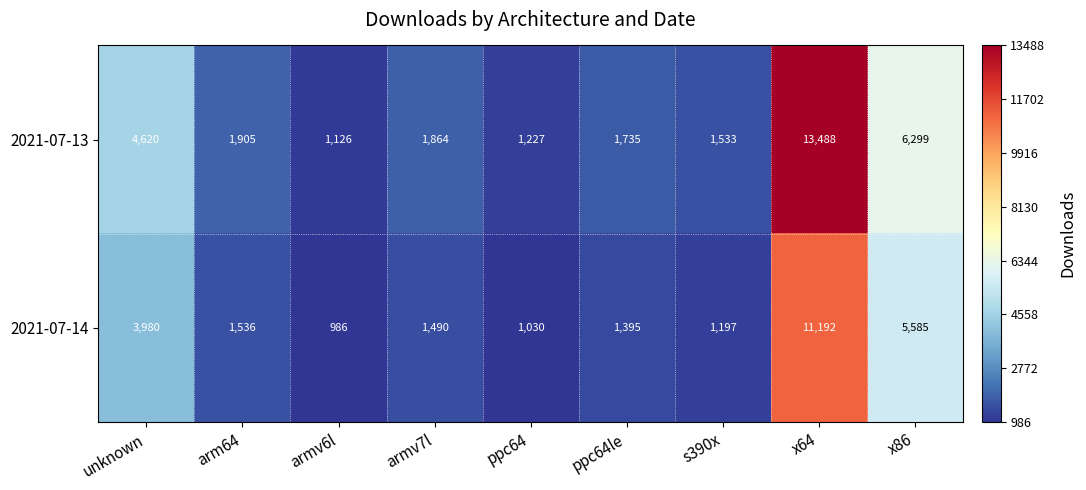

What is the smallest value displayed?

986